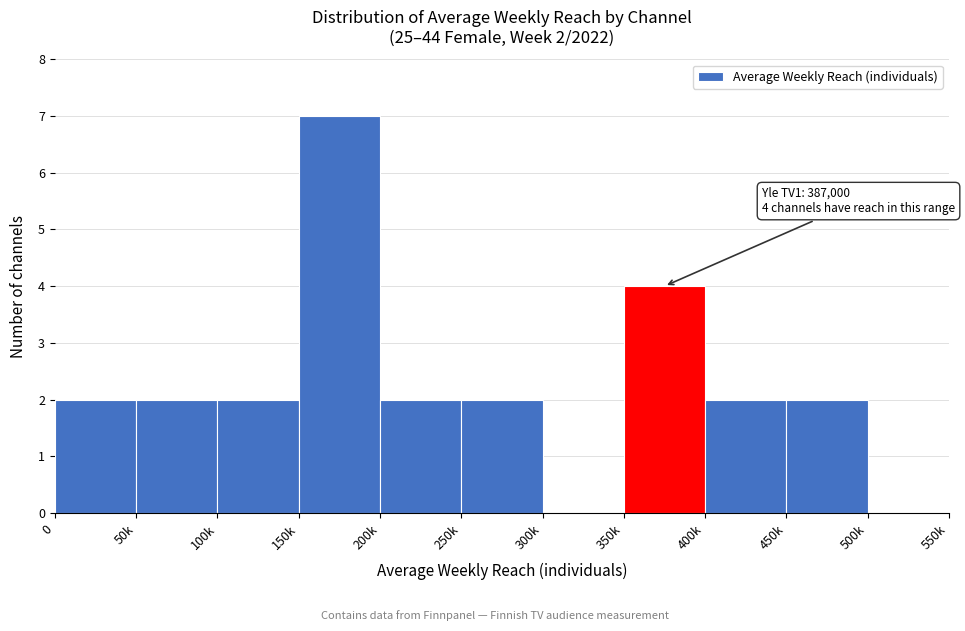

Reading left to right, what are all the values shown in this chart?

0=2	50k=2	100k=2	150k=7	200k=2	250k=2	300k=0	350k=4	400k=2	450k=2	500k=0